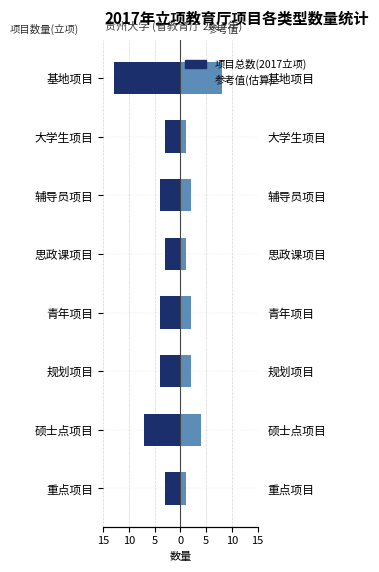

Is it true that 参考值(估算) equals 1 at 重点项目?

True